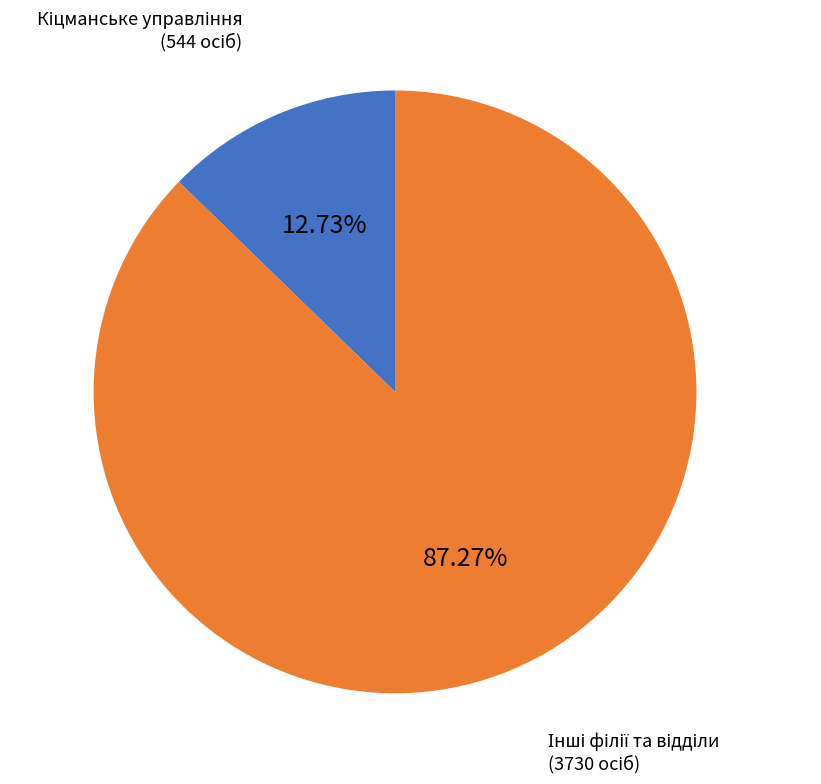

Is there any slice that represents more than half of the pie?

Yes